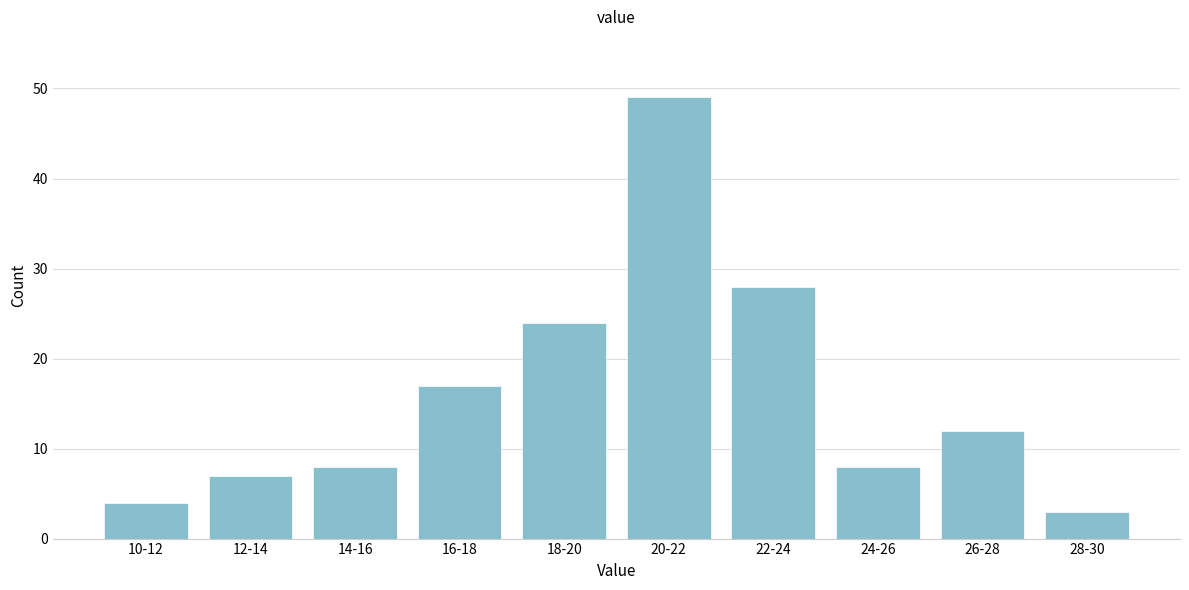

Reading left to right, extract all data points from this chart.

10-12=4	12-14=7	14-16=8	16-18=17	18-20=24	20-22=49	22-24=28	24-26=8	26-28=12	28-30=3